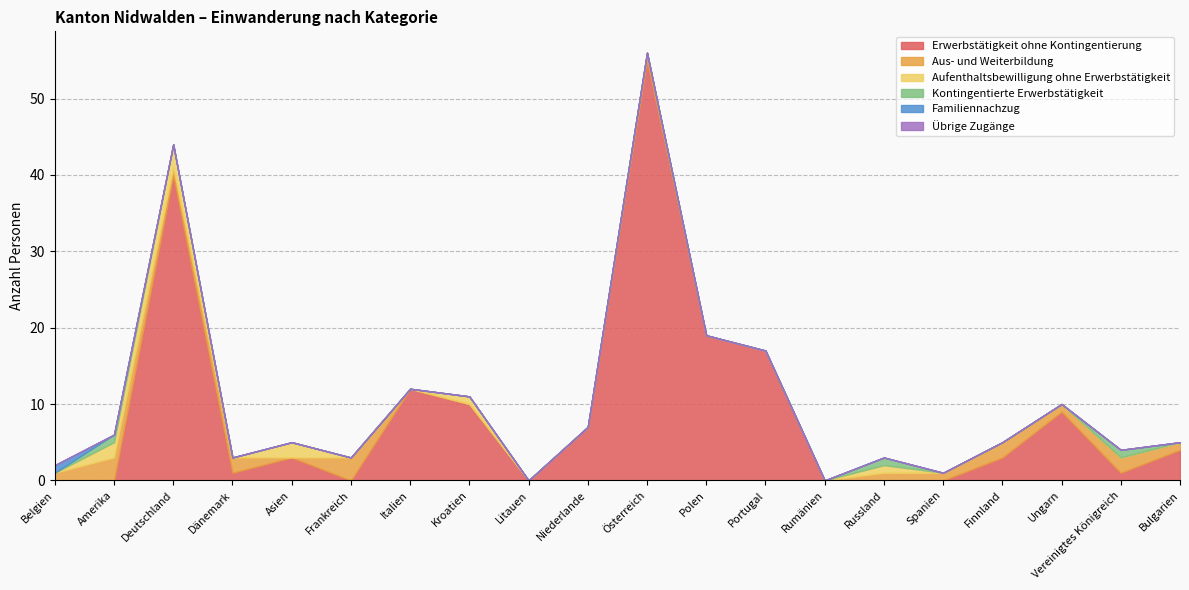

How many data points in Aufenthaltsbewilligung ohne Erwerbstätigkeit are above 0?

5